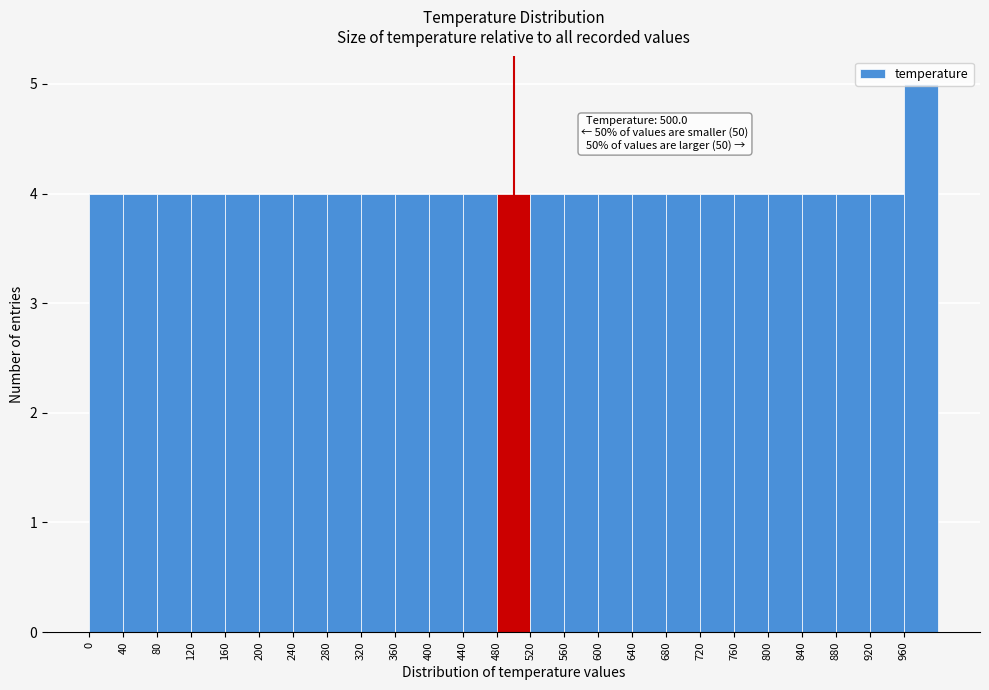

Over which range of the x-axis is the bar tallest?

960 to 1000